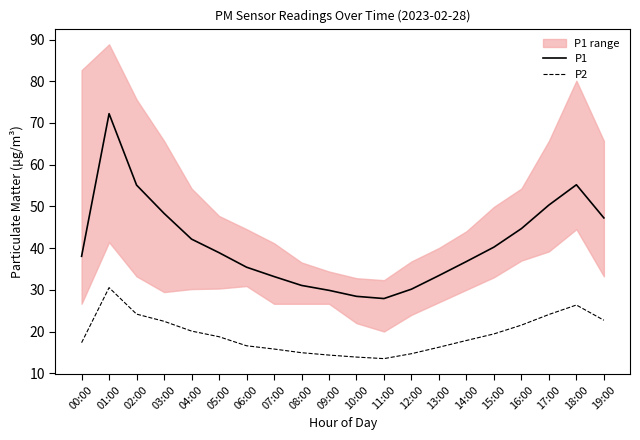

How many values in the P1 series are below 38?

9